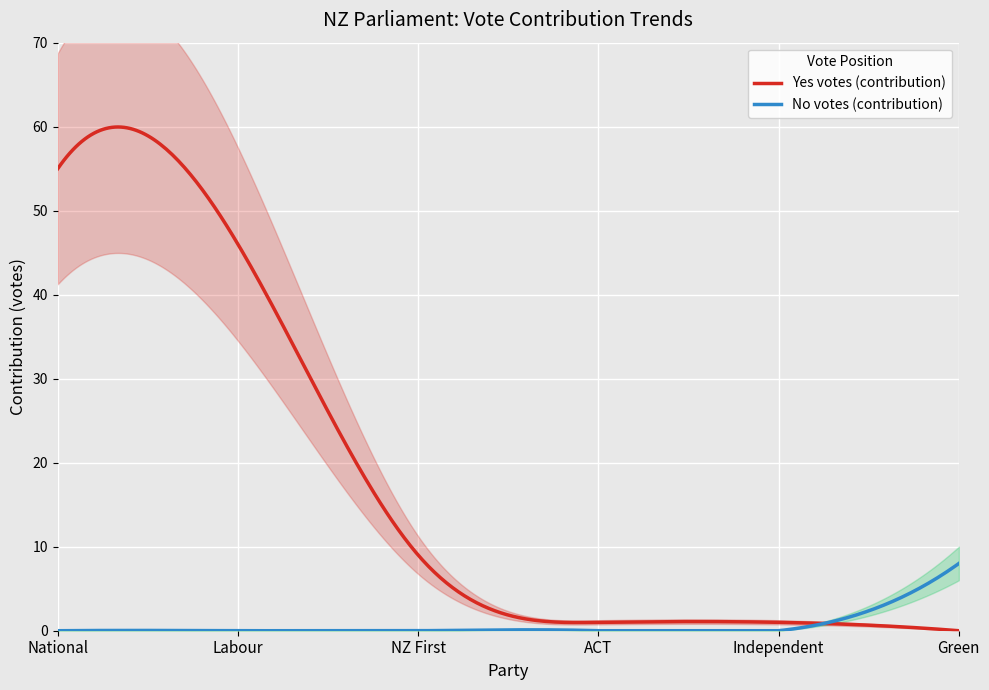

What is the value of the Yes point at the 1st from the left?

55